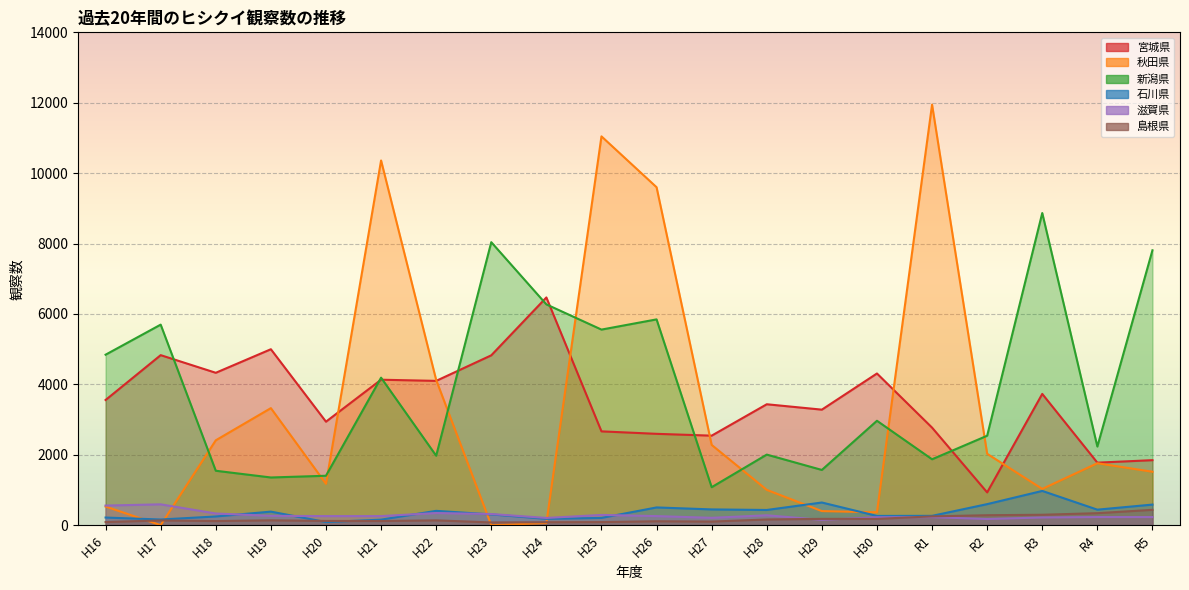

The 石川県 series shows 679 at H26. True or false?

False